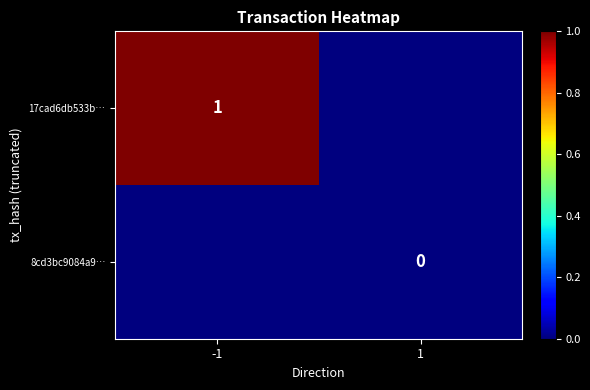

The 17cad6db533b… series shows 1 at -1. True or false?

True